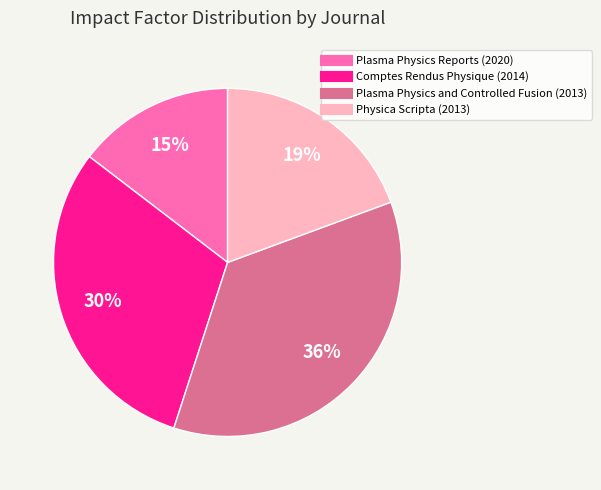

Is there any slice that represents more than half of the pie?

No